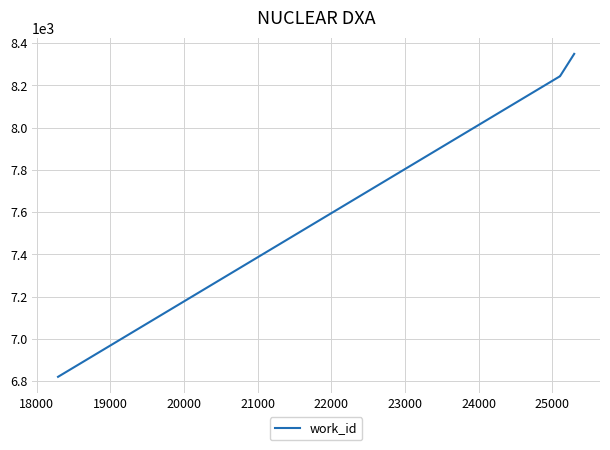

What is the sum of all values?

31656